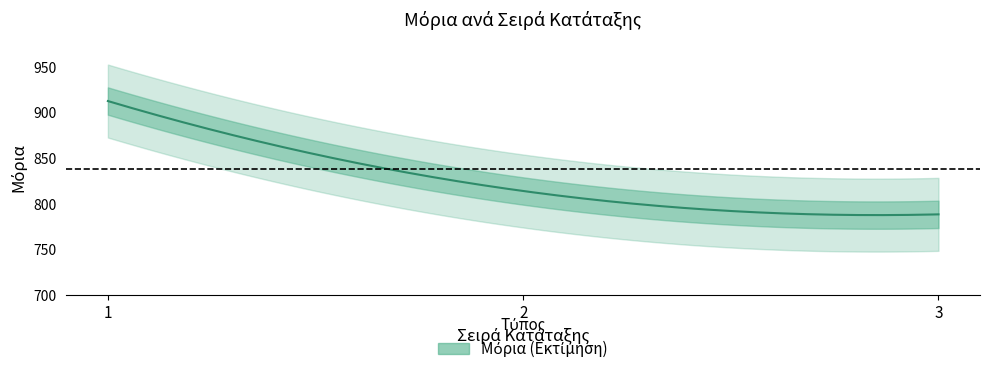

How many lines are shown in the chart?

1